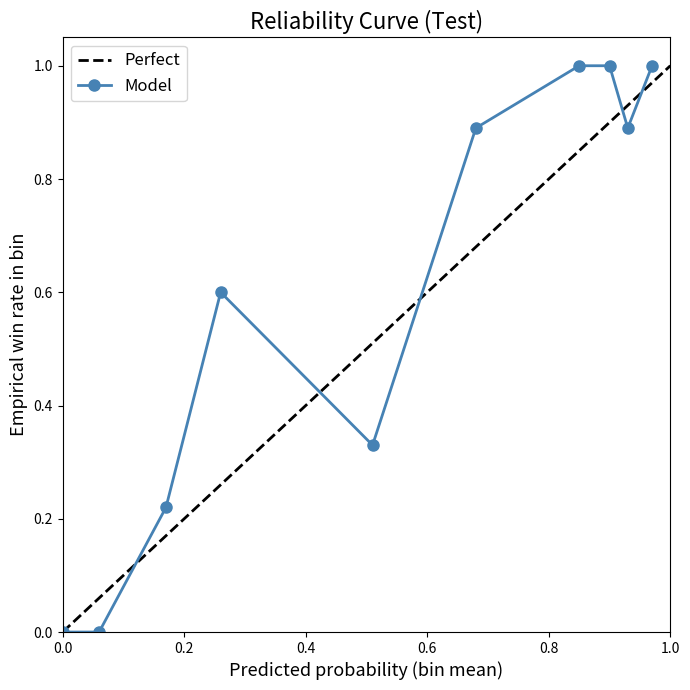

What is the value of the 7th point from the left?

1.0